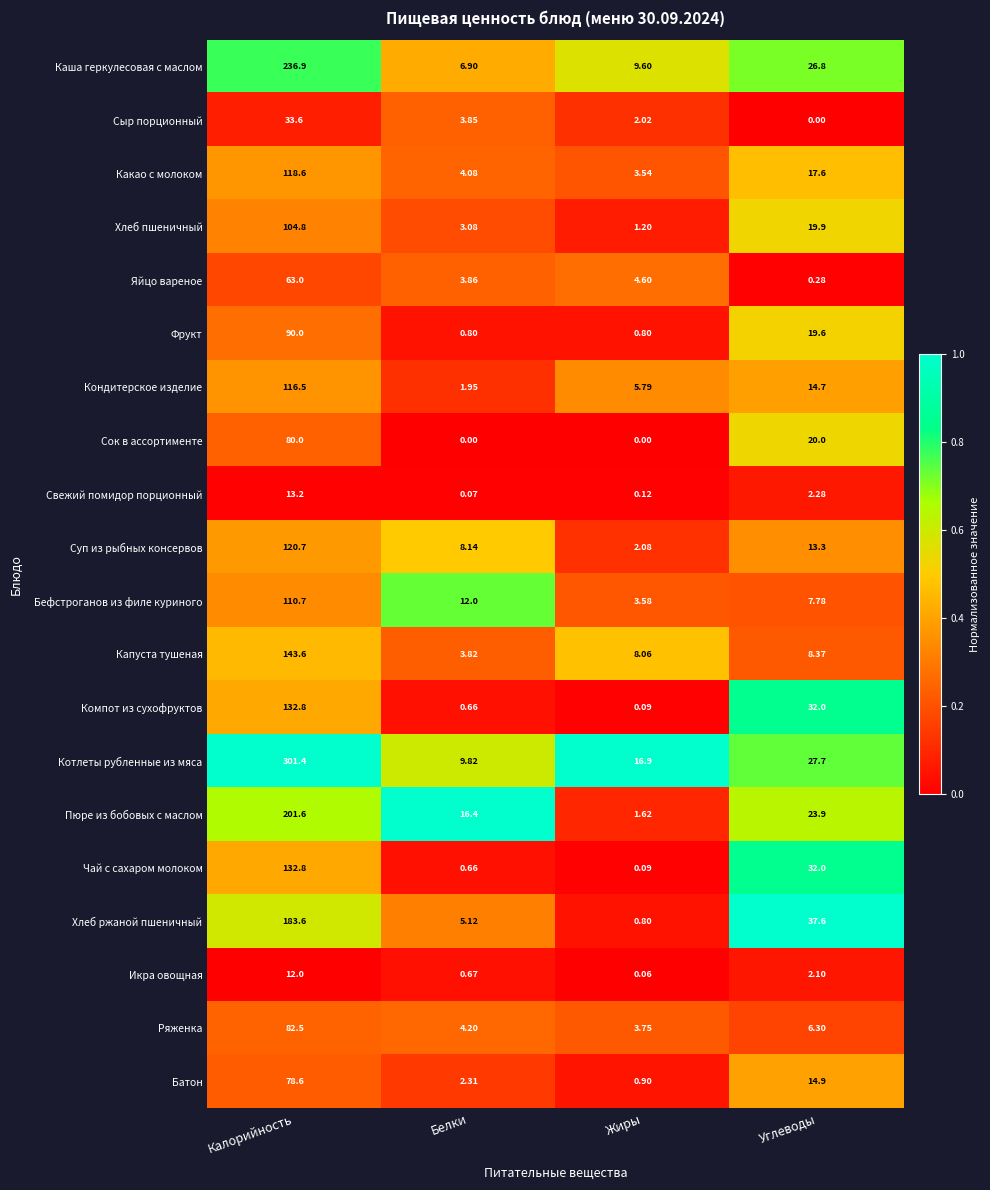

Is the value of Бефстроганов из филе куриного at Белки greater than the value of Суп из рыбных консервов at Калорийность?

No